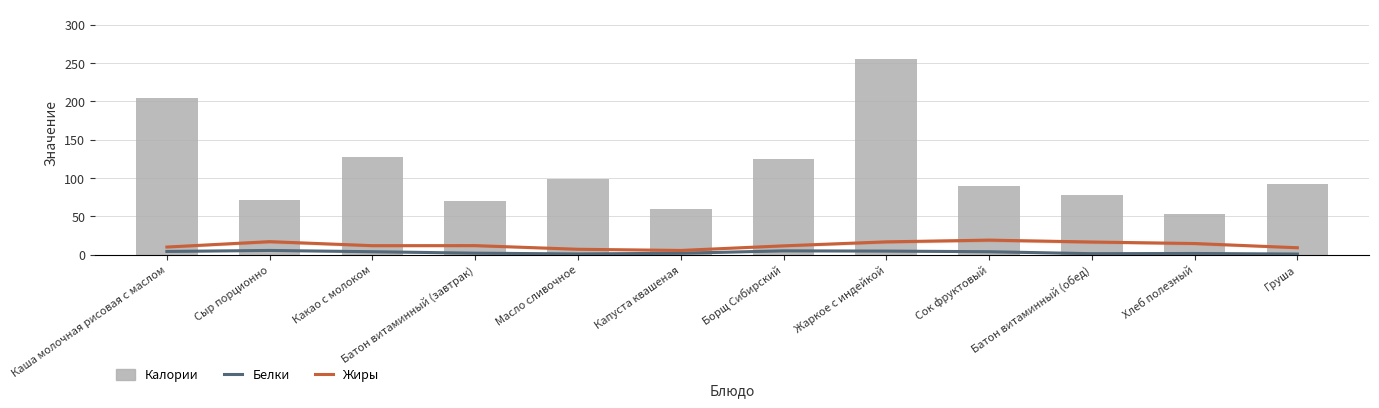

Reading right to left, what are all the values shown in this chart?

Белки: 0.9	1.6	1.3	3.9	4.7	5.0	1.9	1.0	2.0	3.9	5.6	4.3
Жиры: 9.1	14.6	16.6	19.0	16.8	11.6	5.6	7.1	11.9	11.8	17.0	10.0
Калории: 92.0	53.0	78.4	90.0	256.0	125.0	59.0	99.0	70.0	128.0	71.0	205.0